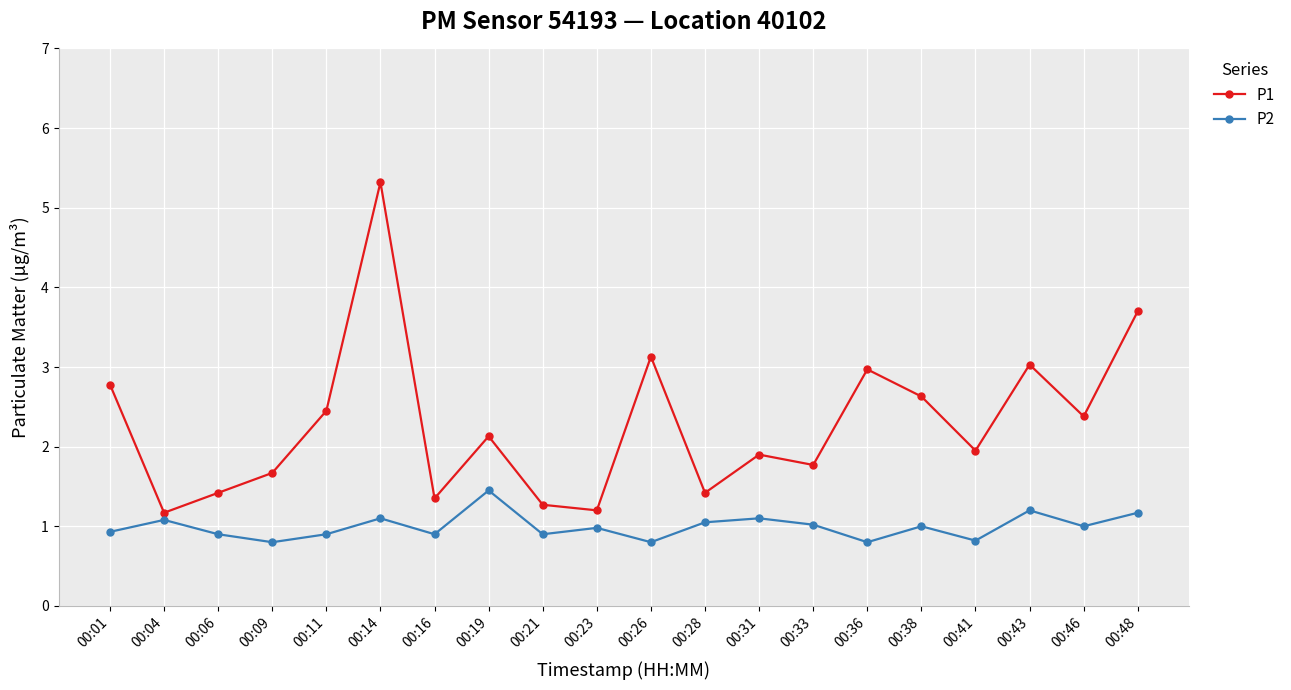

Which series has the largest total across all categories?

P1